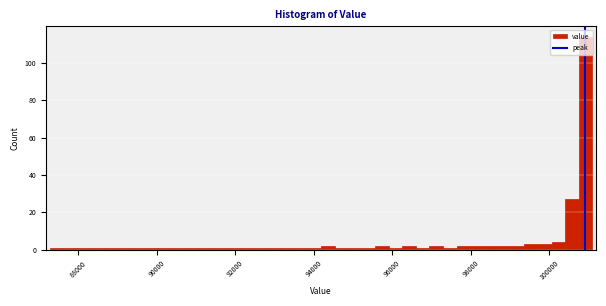

Around what value on the x-axis is the tallest bar? Give the approximate position of its centre, as read against the axis.

101000